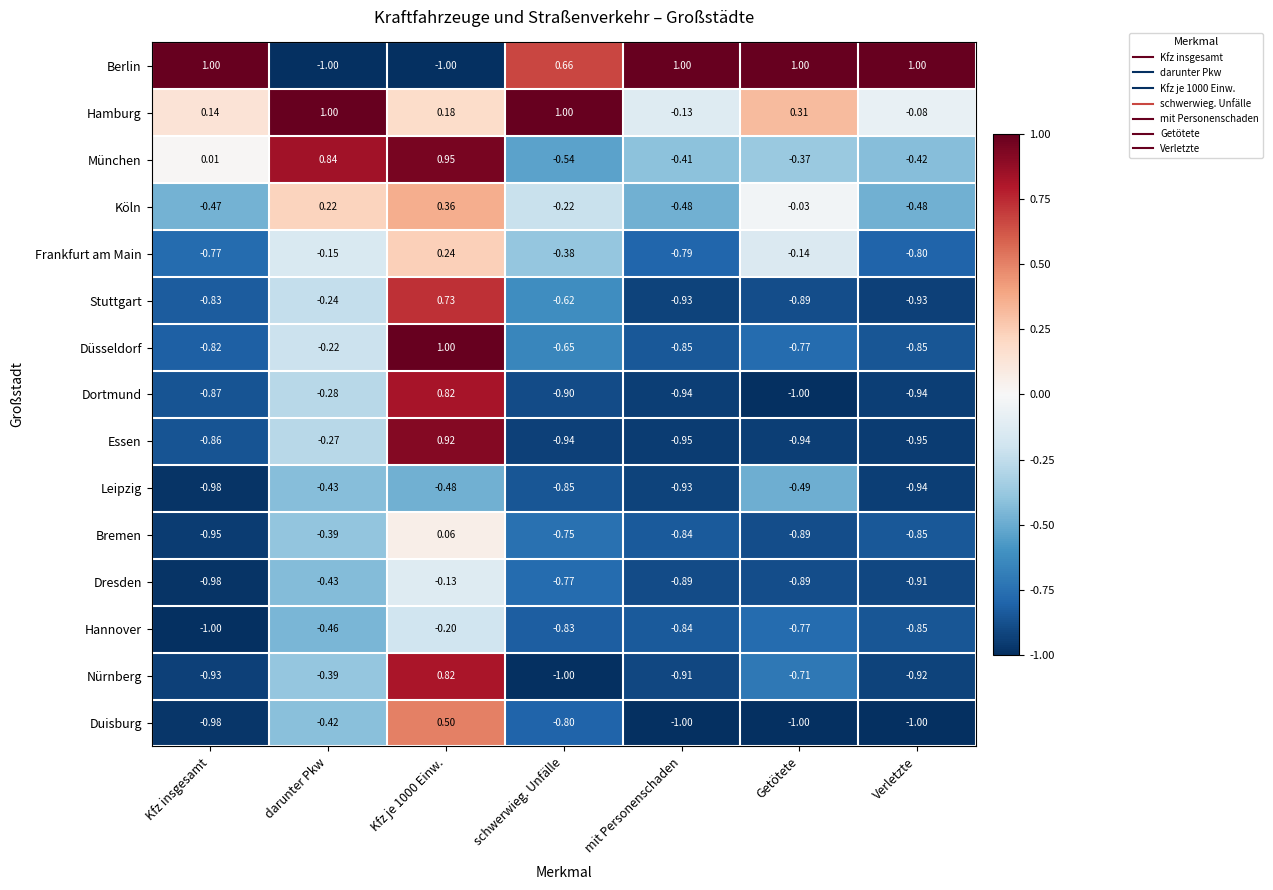

Count the number of data series in this chart.

15